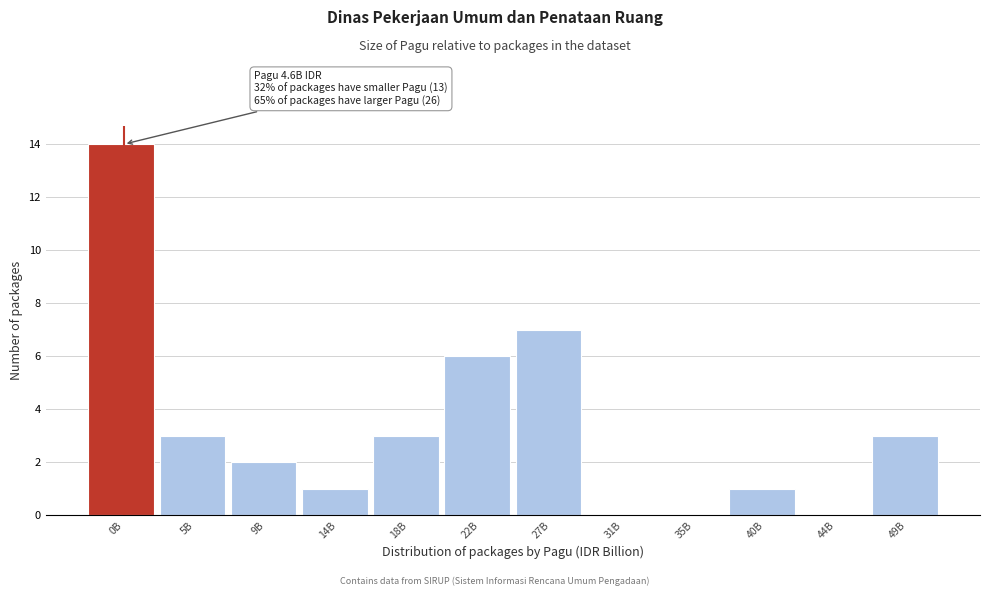

Reading left to right, transcribe all the data shown in this chart.

0B=14	5B=3	9B=2	14B=1	18B=3	22B=6	27B=7	31B=0	35B=0	40B=1	44B=0	49B=3